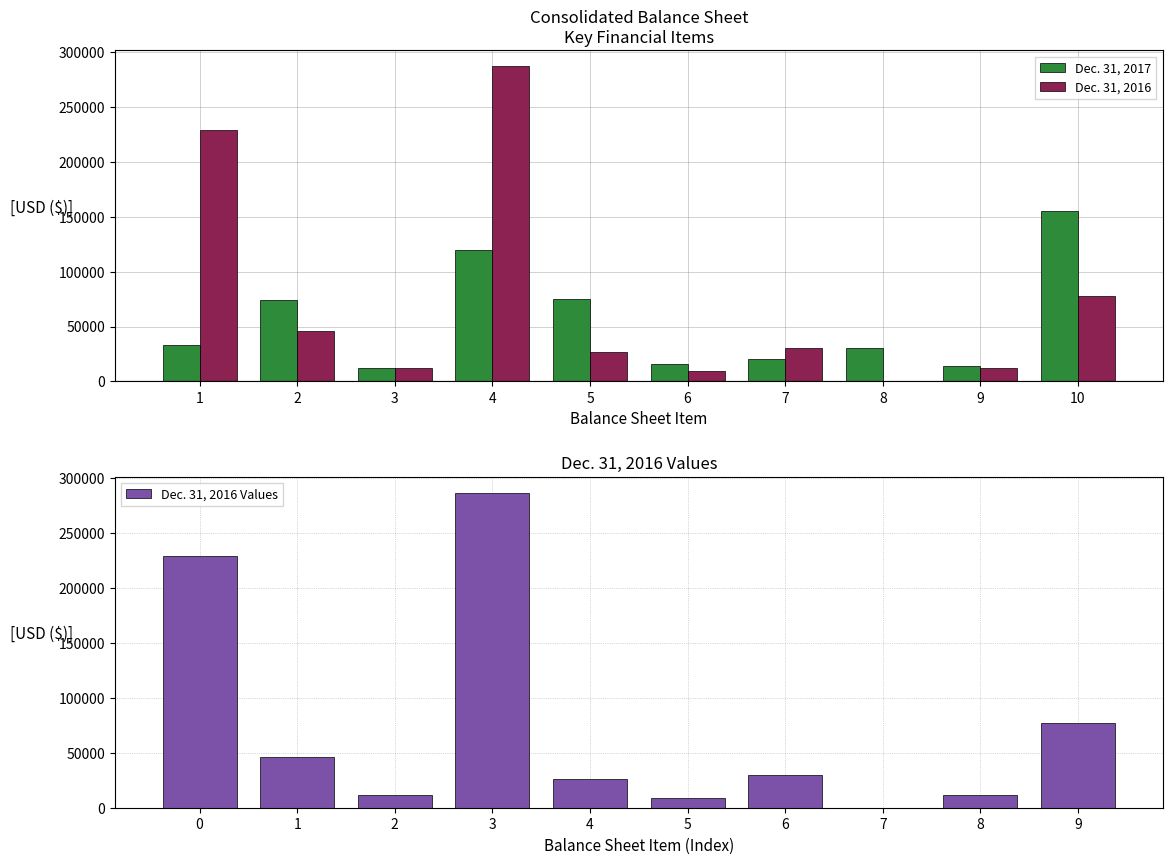

Does the chart contain any negative values?

No